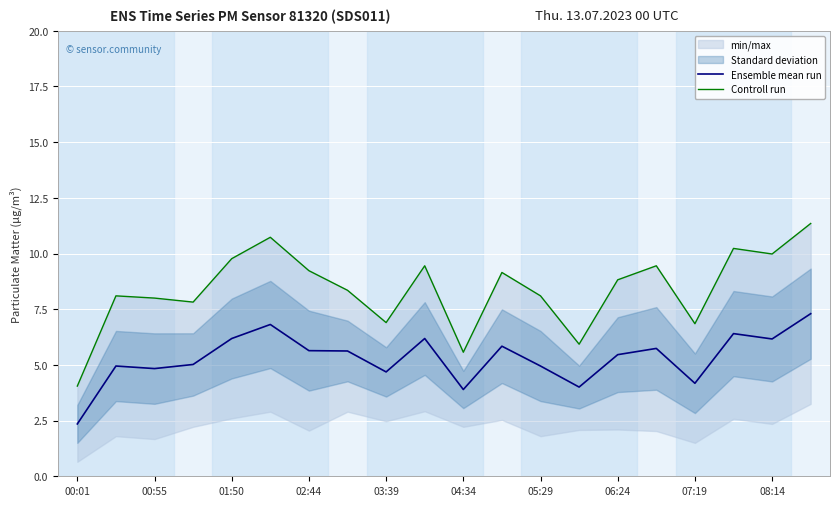

The value of Ensemble mean run at 05:29 is 2.0. True or false?

False